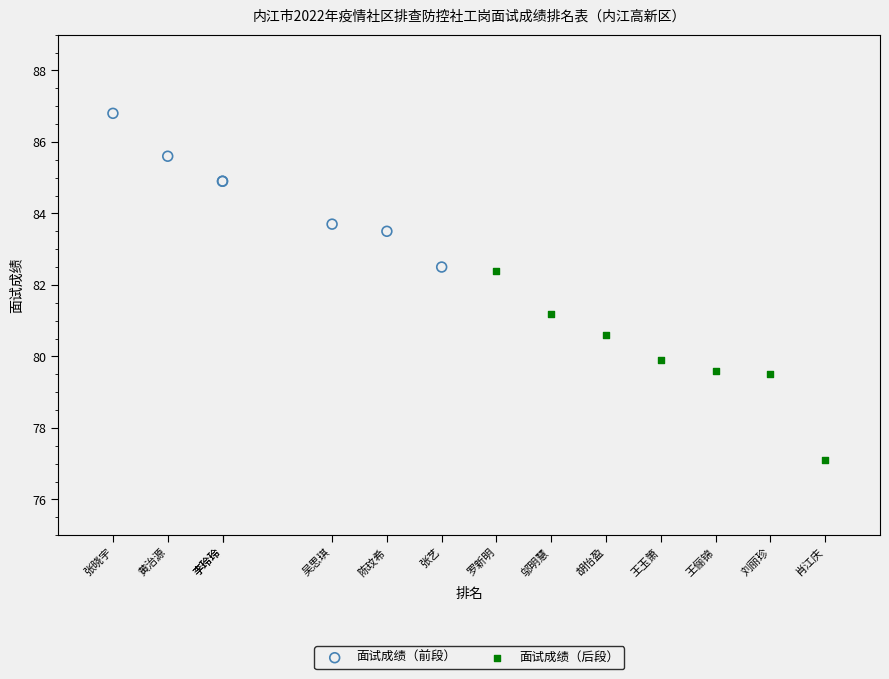

Which series has the widest spread of Y values?

面试成绩（后段）